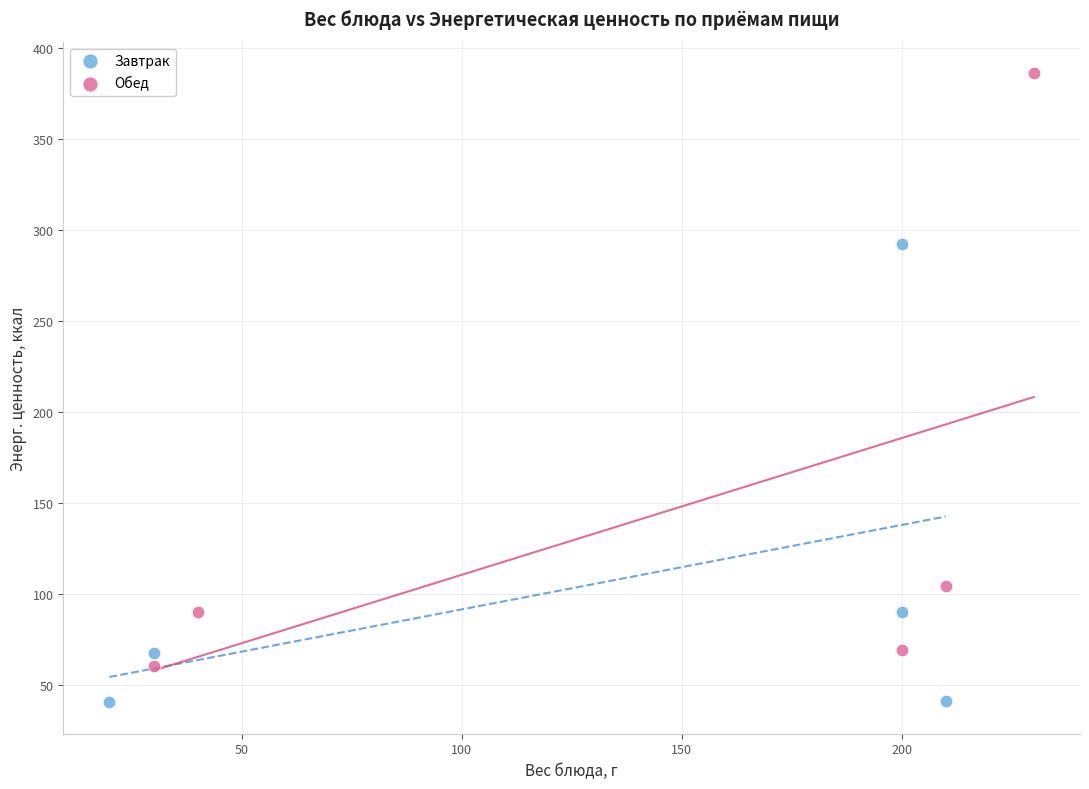

Which series contains the highest Y value?

Обед